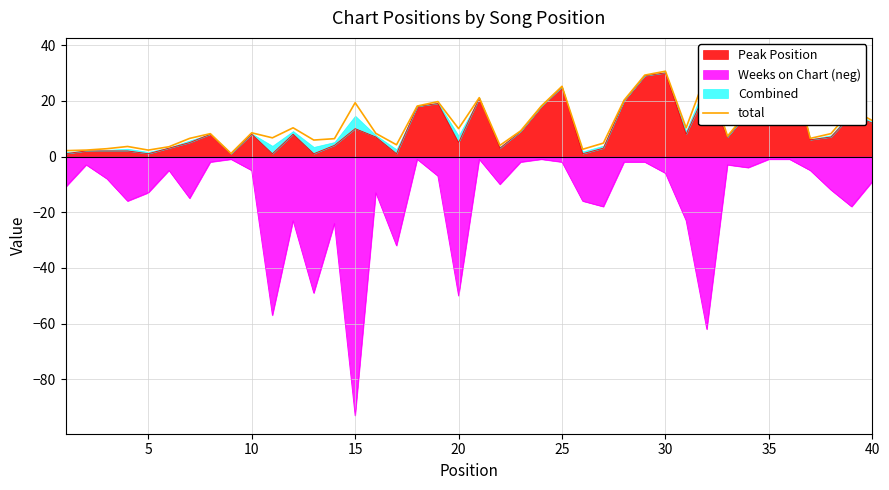

Which category has the highest value across all series?

35